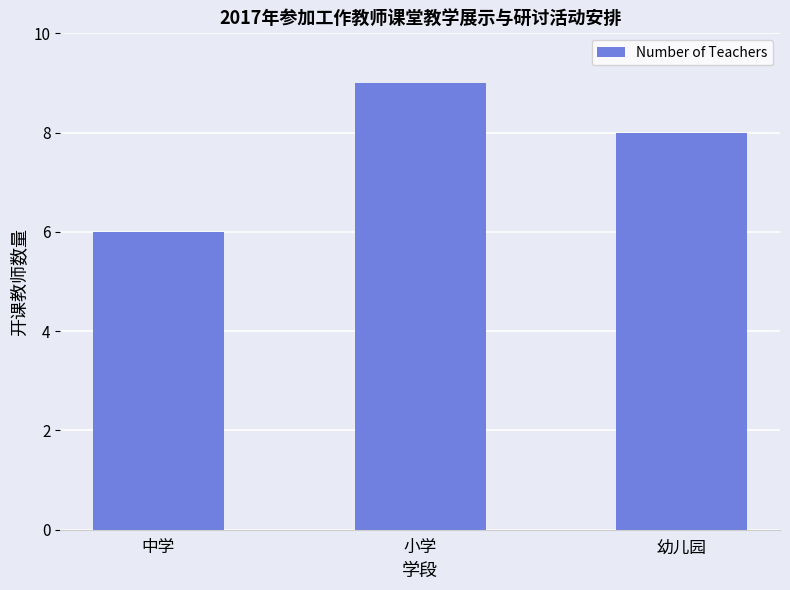

What is the minimum value shown in the chart?

6